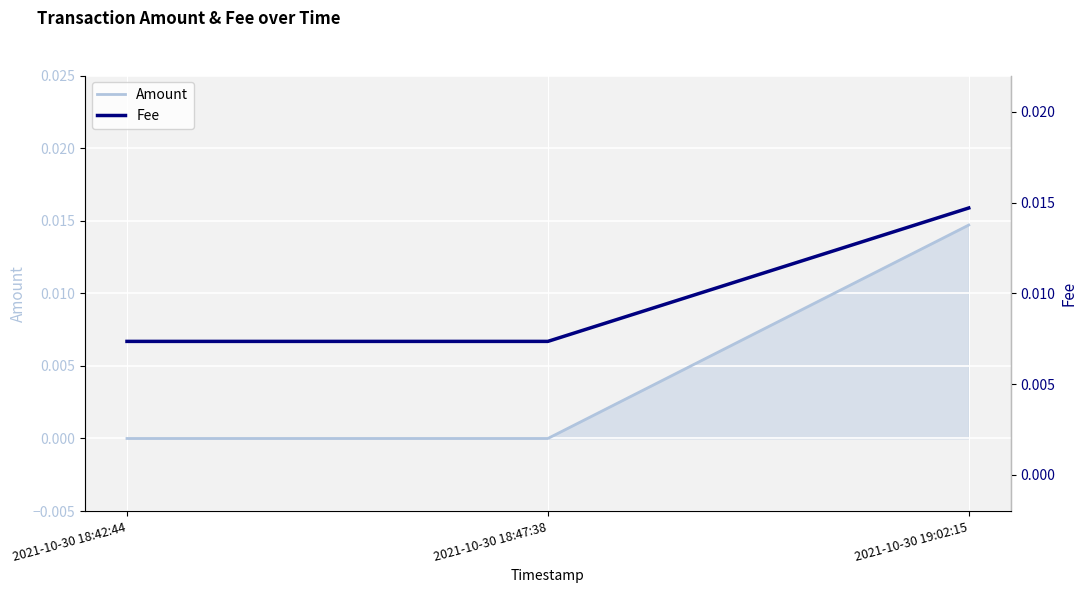

Count the Fee values in the range 0 to 1.

3